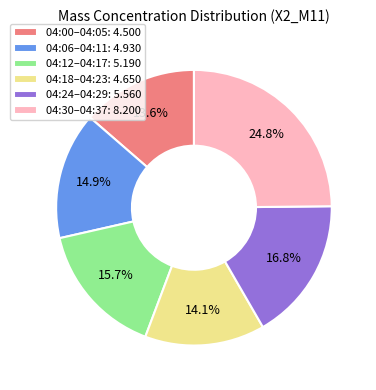

Which has a higher value, 04:12–04:17: 5.190 or 04:06–04:11: 4.930?

04:12–04:17: 5.190